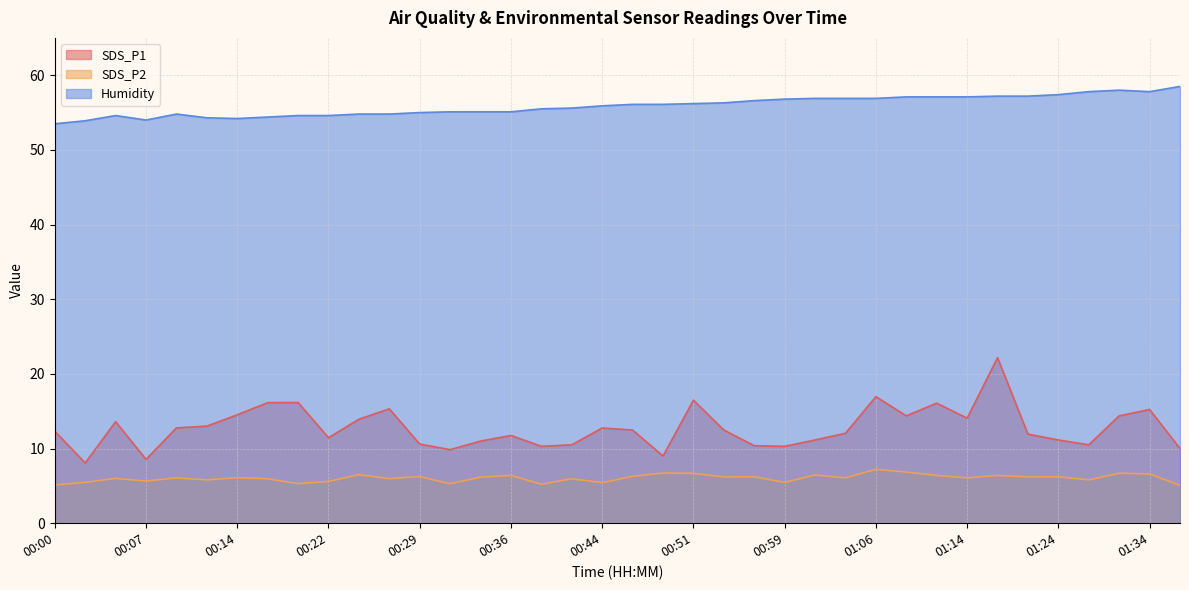

True or false: SDS_P2 and SDS_P1 intersect in this chart.

False